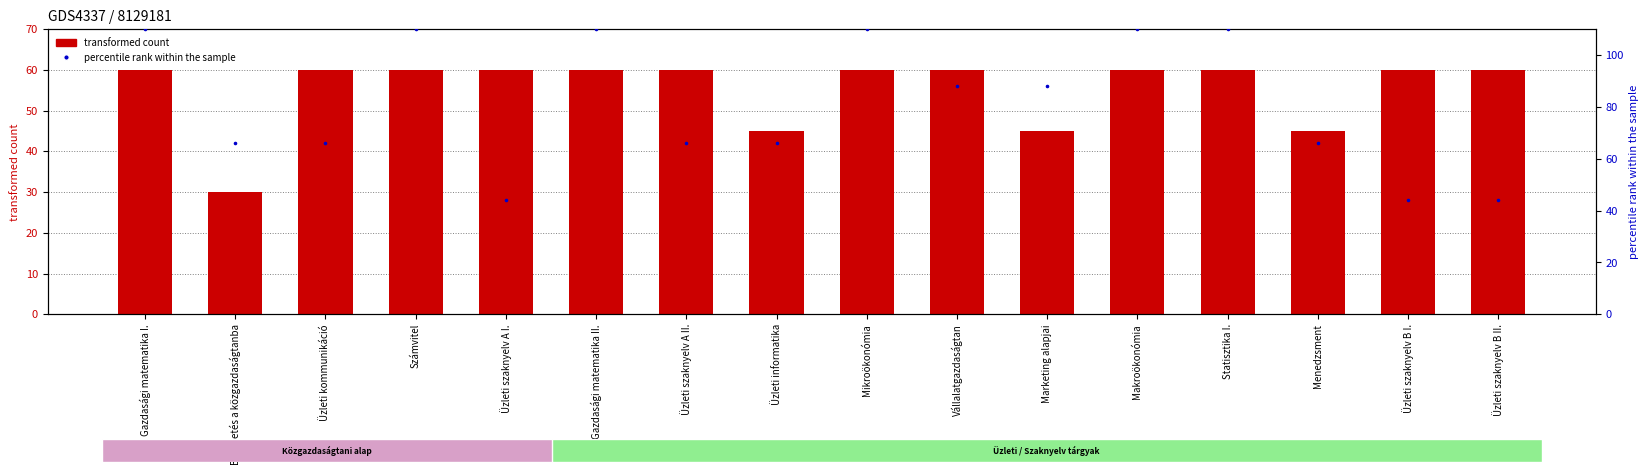

Is the value of transformed count at Vállalatgazdaságtan greater than the value of percentile rank within the sample at Marketing alapjai?

No